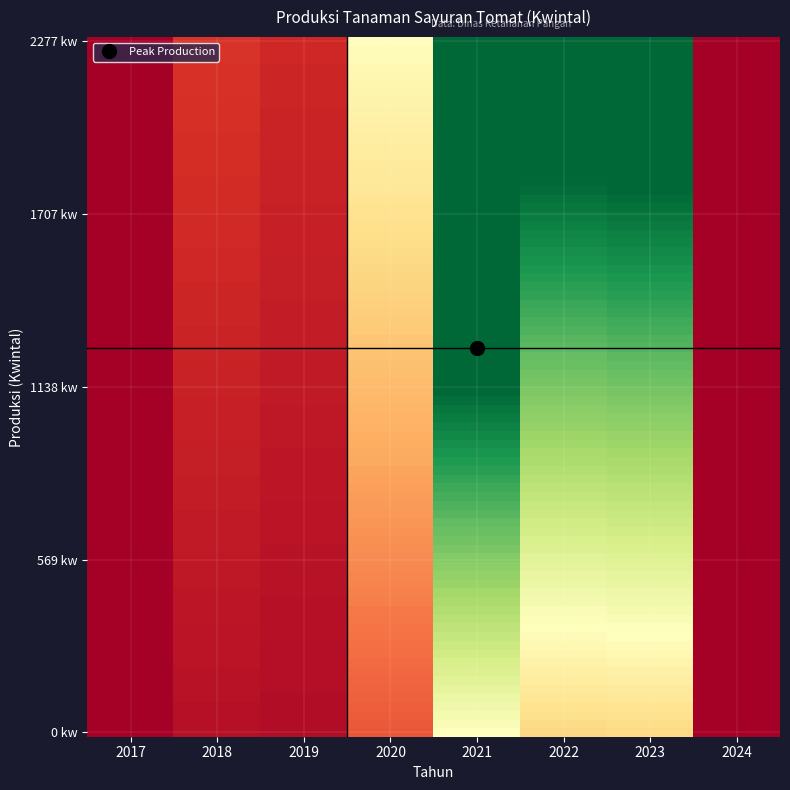

At which category does the chart reach its peak across all series?

2021